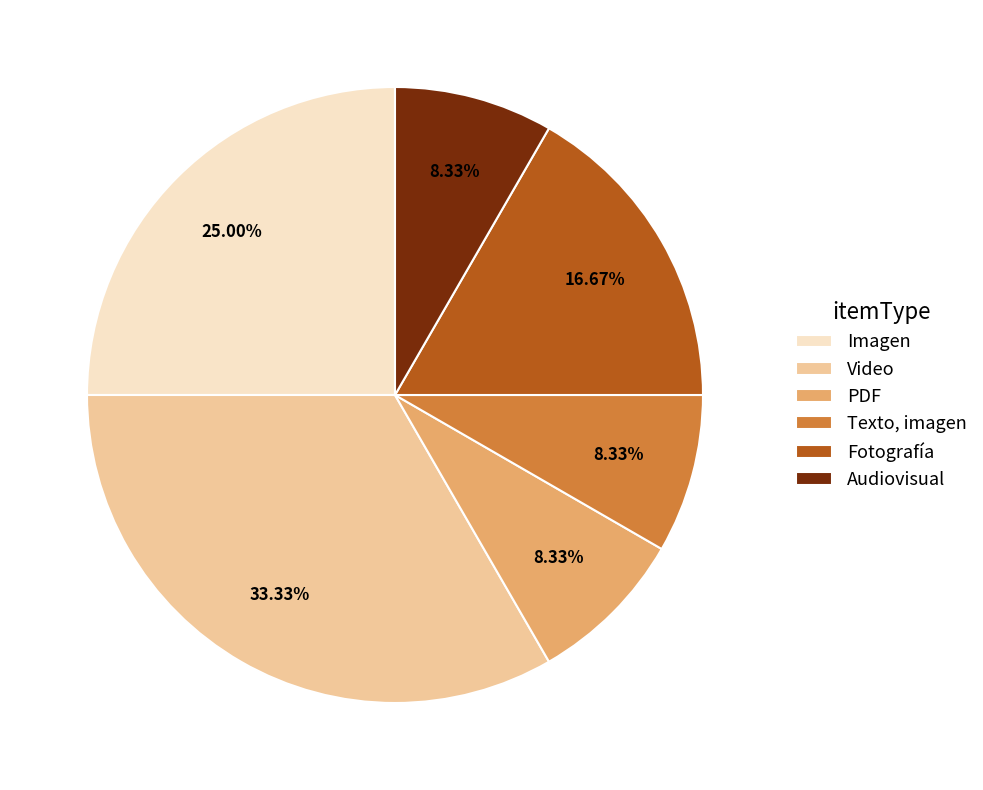

How many slices are in this pie chart?

6